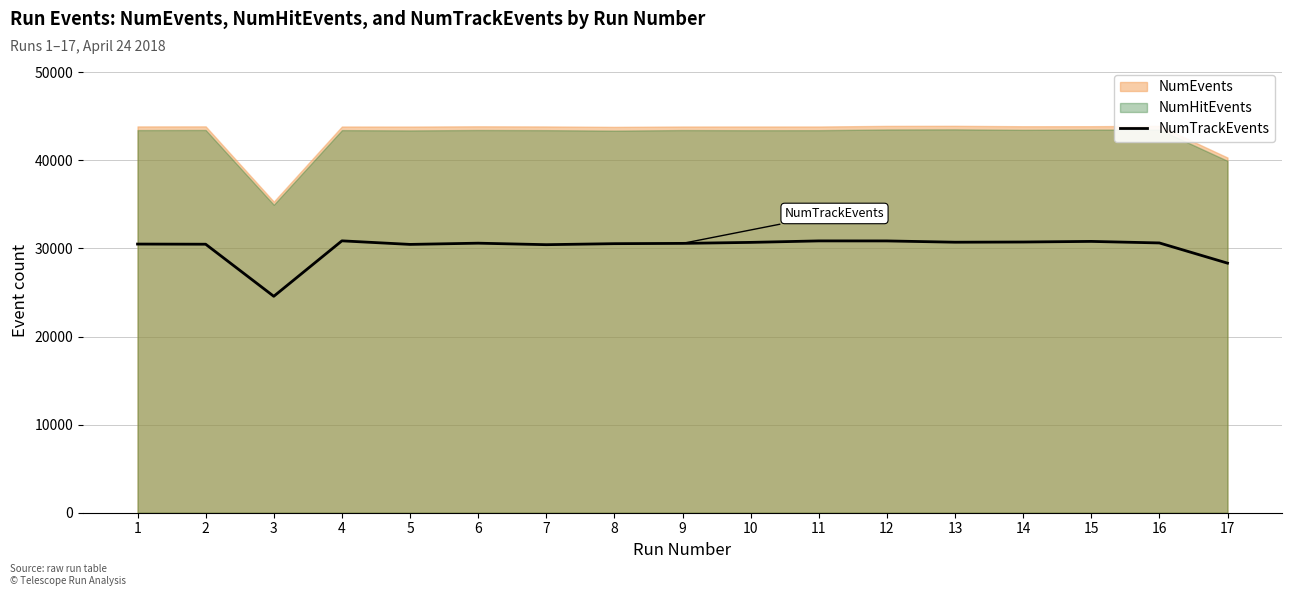

What is the change in value from 5 to 13?

+250